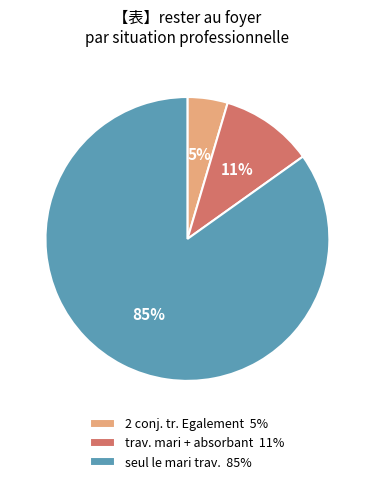

To the nearest percent, what portion does 2 conj. tr. Egalement 5% represent?

5%